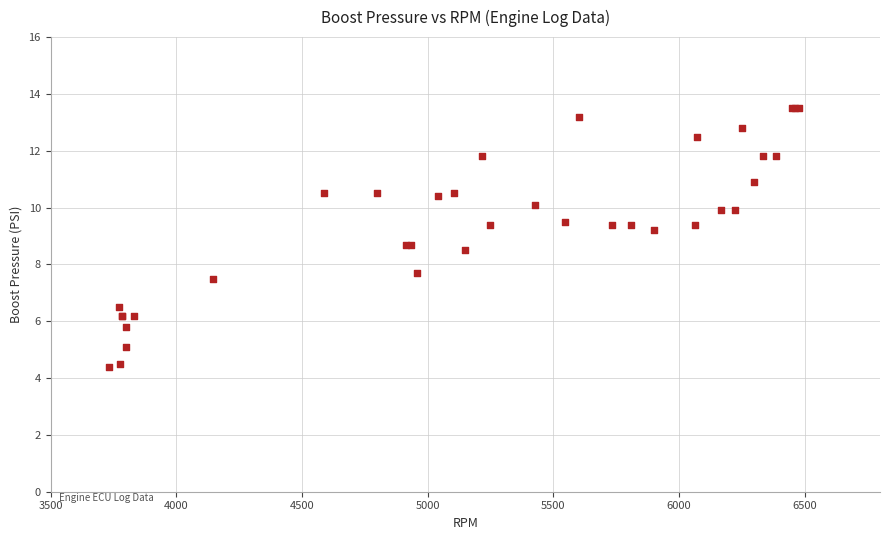

What Y value in the scatter plot is closest to 8?

7.7